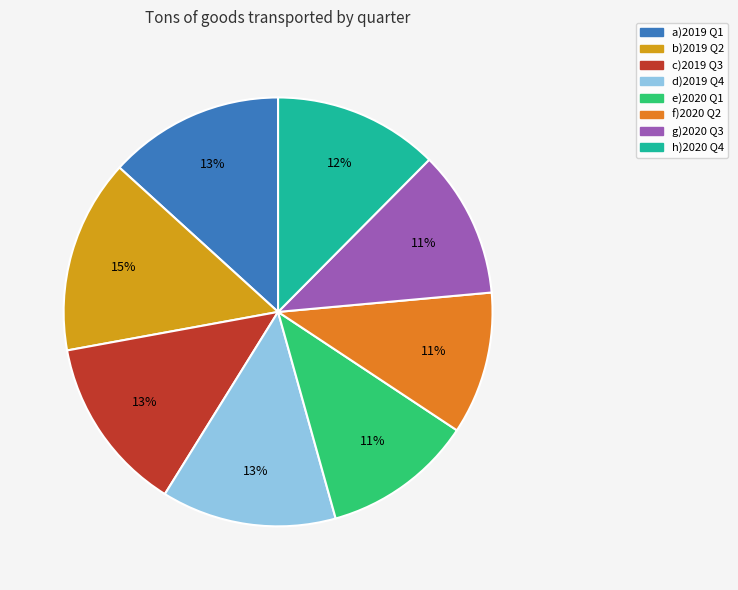

What percentage is the e)2020 Q1 slice, to the nearest percent?

11%